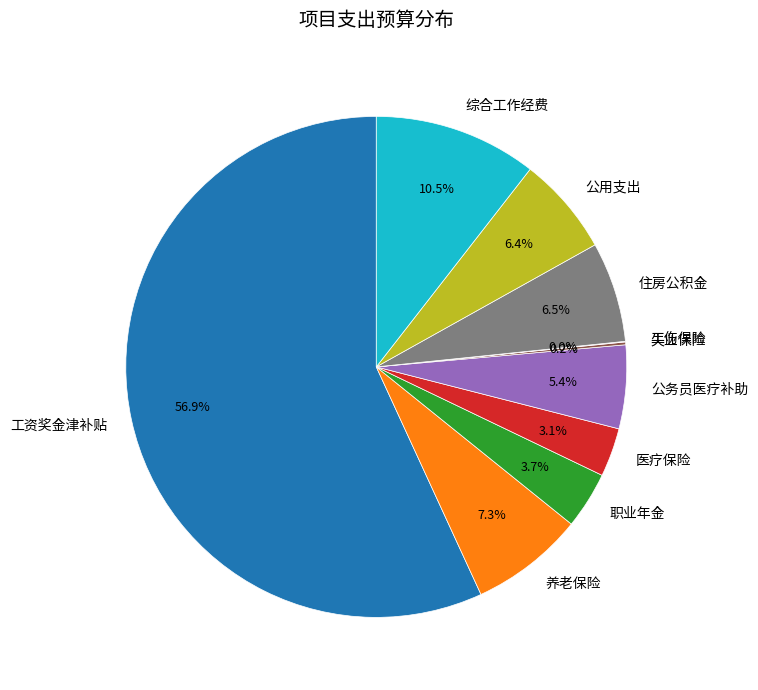

Is the sum of 工资奖金津补贴 and 公务员医疗补助 greater than half?

Yes